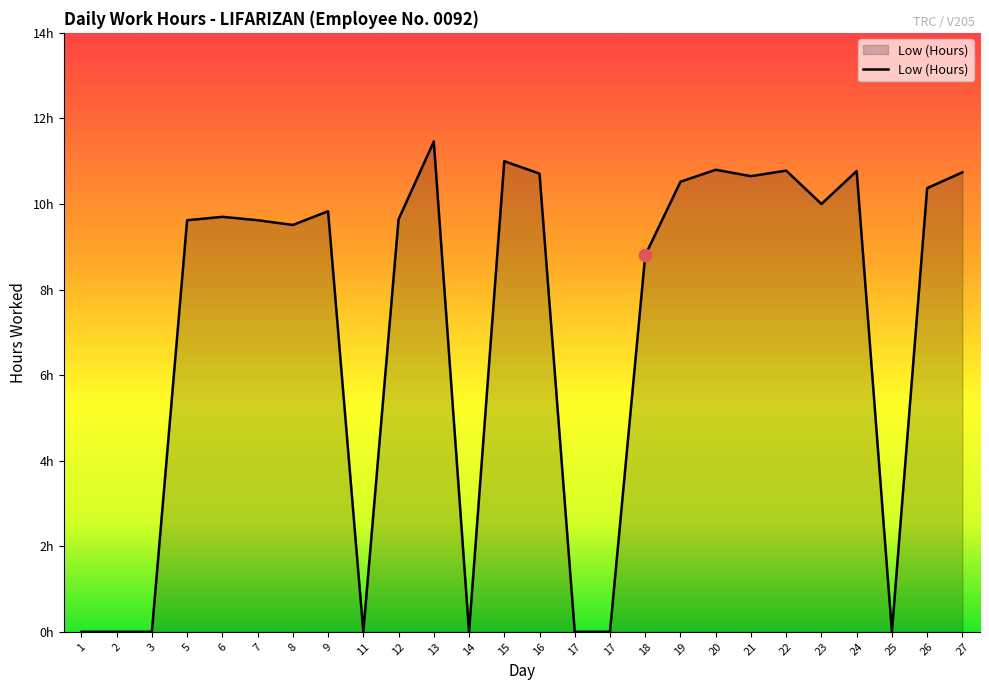

Is this an area chart (filled region under the line)?

Yes